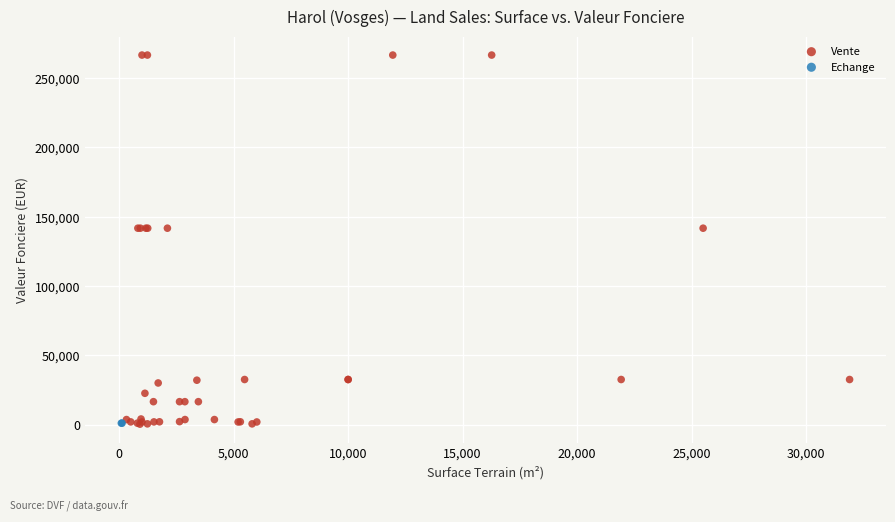

What are all the series names shown in the legend?

Vente, Echange